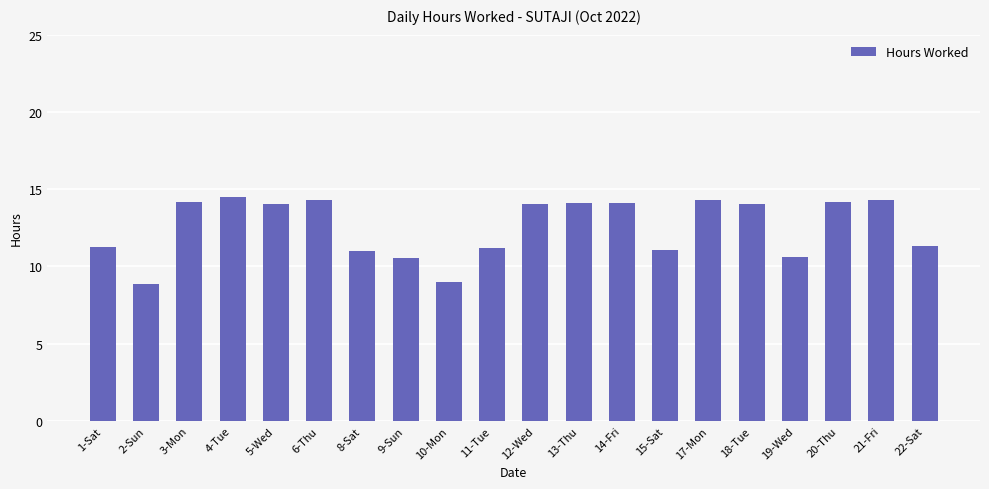

Approximately how many times larger is the value at 22-Sat compared to 6-Thu?

0.8